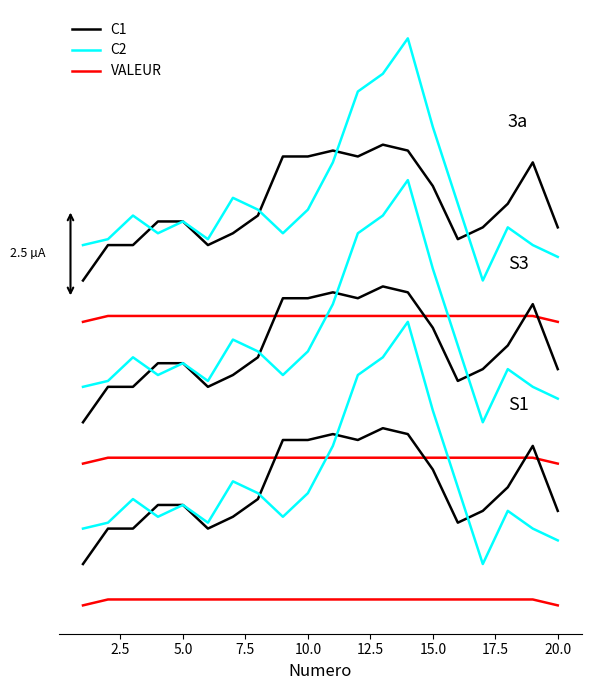

True or false: VALEUR has more than 0 interior local peaks.

False